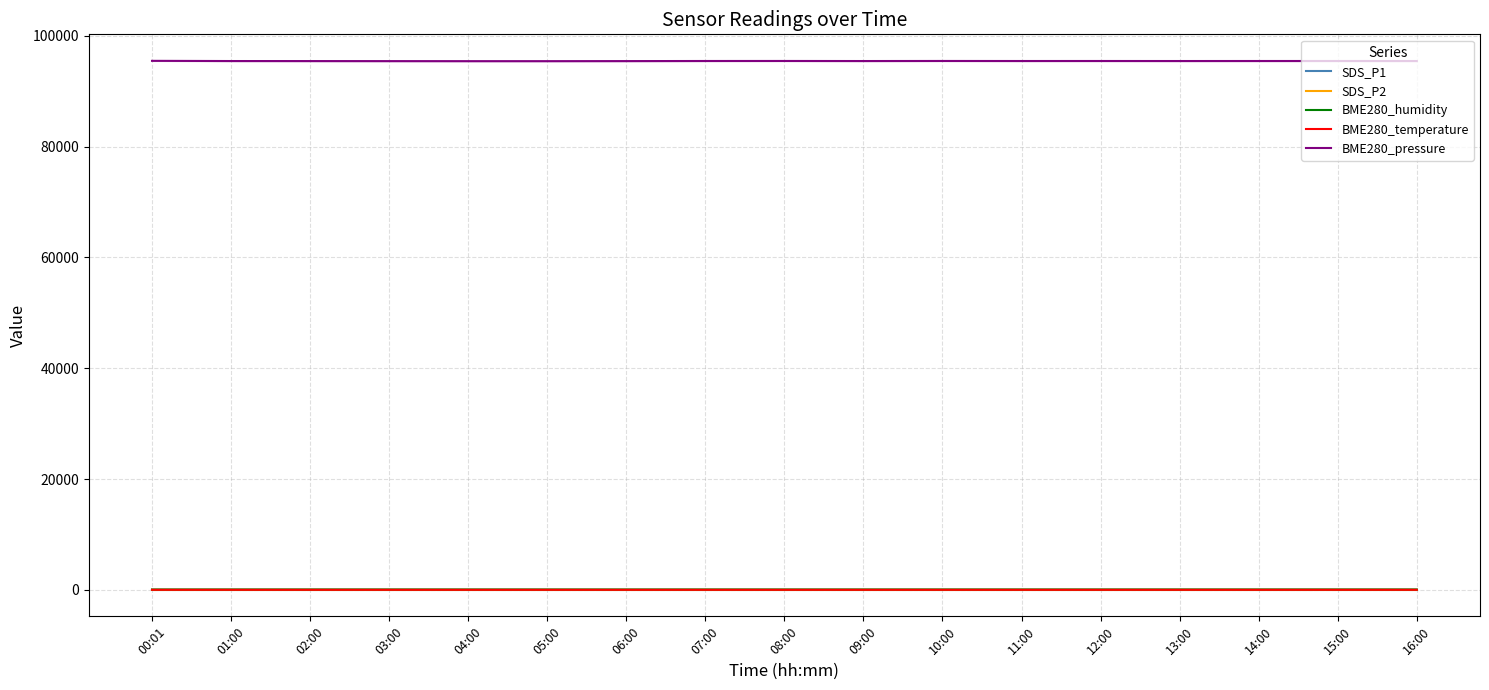

Which series has the widest spread of values?

BME280_pressure